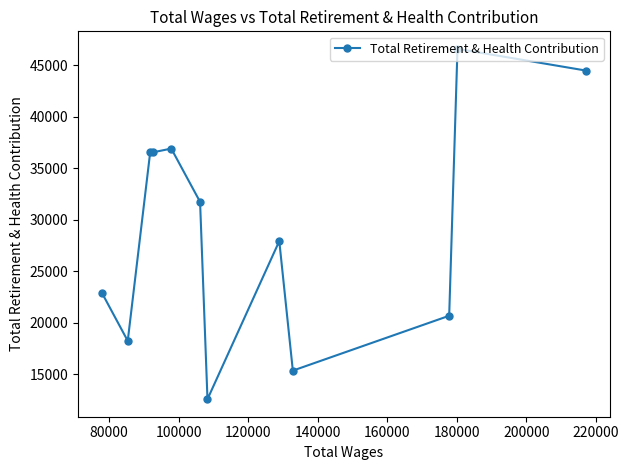

What is the value of the 11th point from the left?

46570